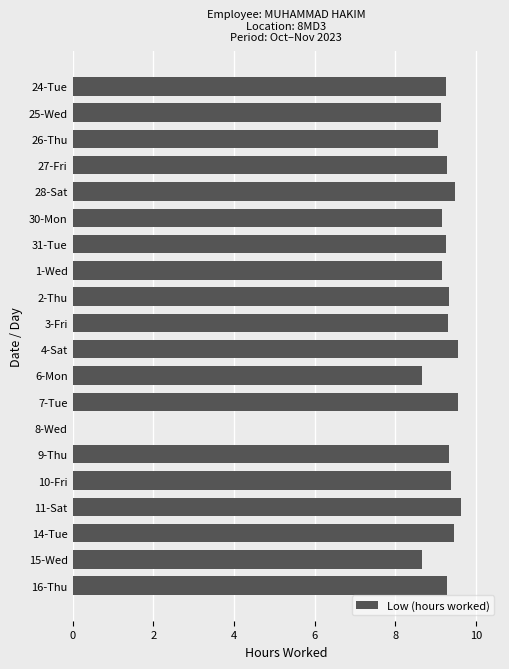

Are the bars horizontal?

Yes